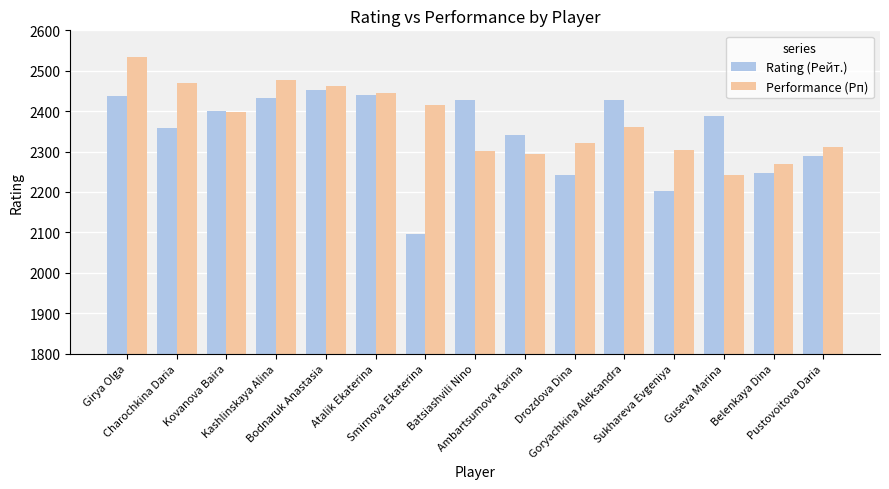

What is the value of the Performance (Рп) bar at the 7th from the left?

2415